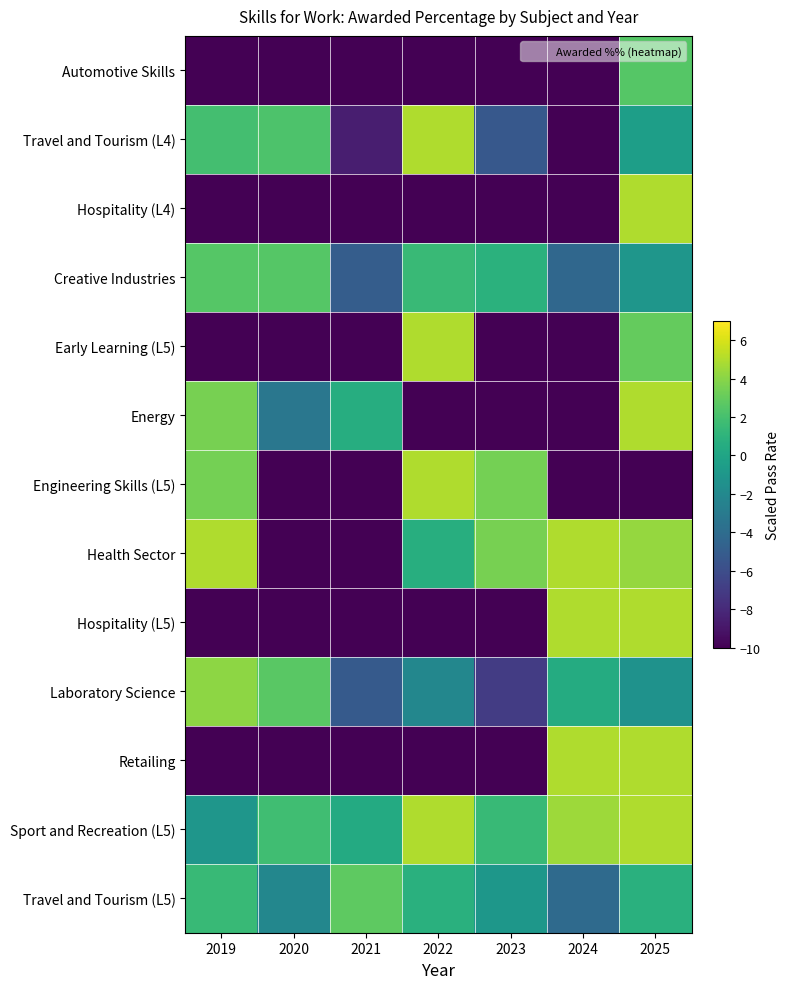

How many categories are shown in the chart?

7